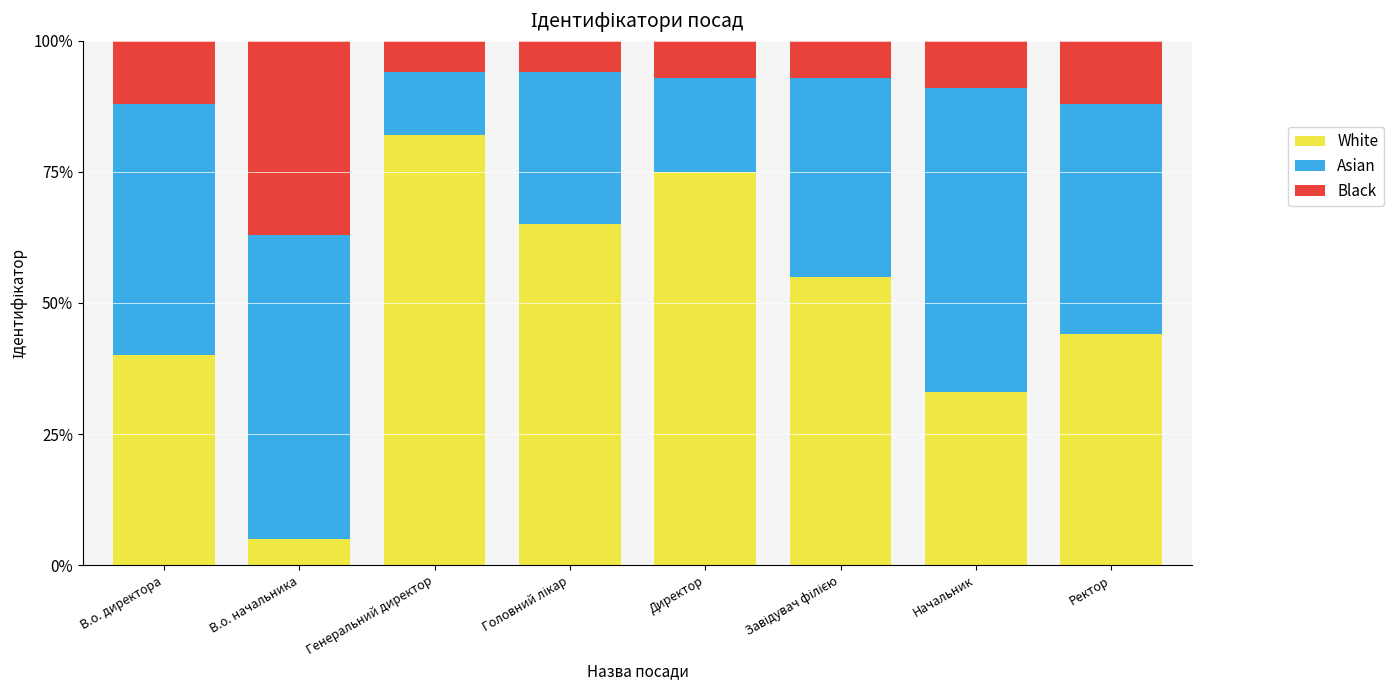

Which category has the lowest value in the White series?

В.о. начальника